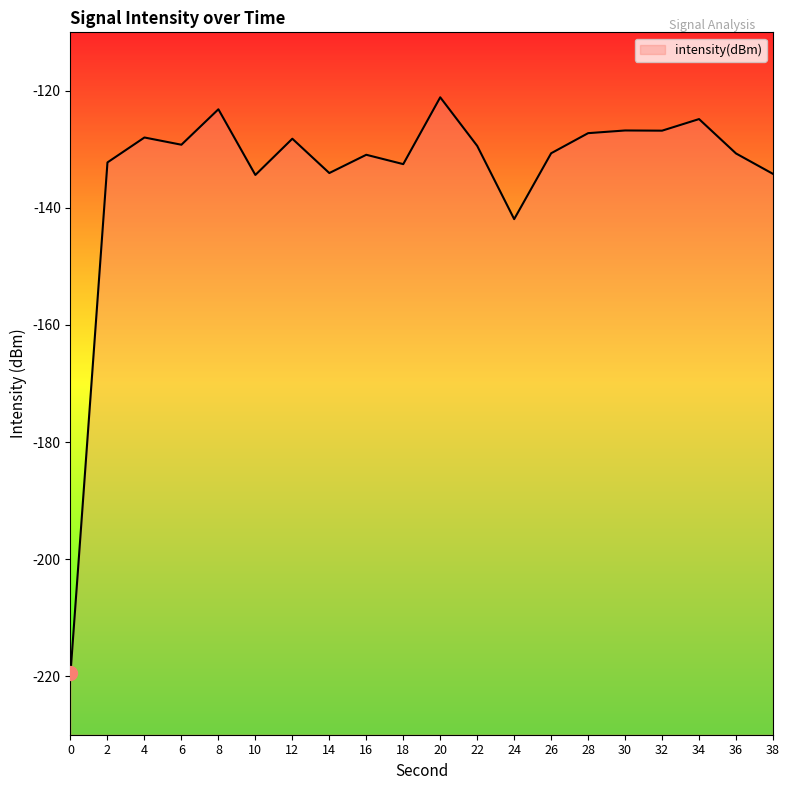

Where is the data nearest to the value -170?

24